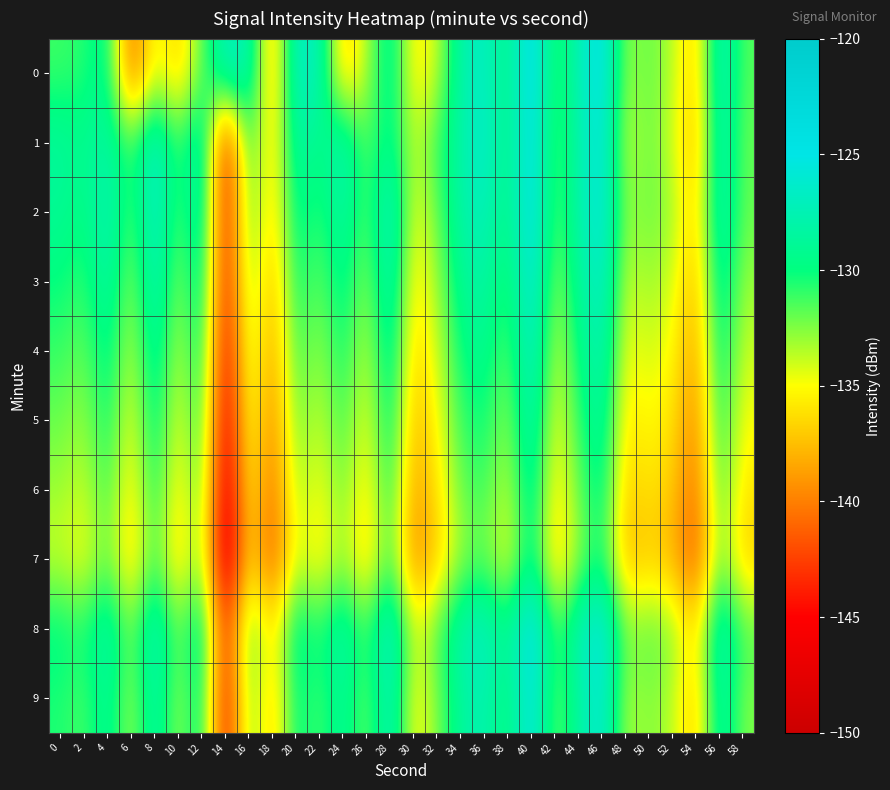

Reading right to left, list all the values displayed in this chart.

0: 58=-131.6	56=-126.7	54=-137.2	52=-133.5	50=-131.9	48=-133.1	46=-124.1	44=-127.5	42=-131.5	40=-123.5	38=-129.9	36=-126.5	34=-127.8	32=-134.0	30=-135.9	28=-128.2	26=-133.6	24=-137.4	22=-127.3	20=-126.3	18=-138.3	16=-127.2	14=-126.9	12=-131.8	10=-137.2	8=-134.1	6=-141.6	4=-128.9	2=-130.7	0=-131.2
1: 58=-132.0	56=-127.0	54=-138.0	52=-134.0	50=-132.0	48=-134.0	46=-125.0	44=-128.0	42=-132.0	40=-124.0	38=-130.0	36=-126.0	34=-128.0	32=-131.0	30=-134.0	28=-129.0	26=-132.0	24=-127.0	22=-130.0	20=-128.0	18=-136.7	16=-130.3	14=-144.9	12=-126.6	10=-131.5	8=-126.0	6=-131.3	4=-128.1	2=-129.4	0=-128.6
2: 58=-132.0	56=-127.0	54=-137.0	52=-133.0	50=-132.0	48=-133.0	46=-125.0	44=-128.0	42=-132.0	40=-124.0	38=-130.0	36=-127.0	34=-128.0	32=-132.0	30=-135.0	28=-126.0	26=-132.0	24=-128.0	22=-131.0	20=-129.0	18=-137.0	16=-131.0	14=-145.0	12=-127.0	10=-132.0	8=-126.0	6=-132.0	4=-127.0	2=-130.0	0=-129.0
3: 58=-133.0	56=-128.0	54=-138.0	52=-134.0	50=-133.0	48=-134.0	46=-126.0	44=-129.0	42=-133.0	40=-125.0	38=-131.0	36=-128.0	34=-129.0	32=-133.0	30=-136.0	28=-127.0	26=-133.0	24=-129.0	22=-132.0	20=-130.0	18=-138.0	16=-132.0	14=-145.0	12=-128.0	10=-133.0	8=-127.0	6=-133.0	4=-128.0	2=-131.0	0=-130.0
4: 58=-134.0	56=-129.0	54=-139.0	52=-135.0	50=-134.0	48=-135.0	46=-127.0	44=-130.0	42=-134.0	40=-126.0	38=-132.0	36=-129.0	34=-130.0	32=-134.0	30=-137.0	28=-128.0	26=-134.0	24=-130.0	22=-133.0	20=-131.0	18=-139.0	16=-133.0	14=-146.0	12=-129.0	10=-134.0	8=-128.0	6=-134.0	4=-129.0	2=-132.0	0=-131.0
5: 58=-135.0	56=-130.0	54=-140.0	52=-136.0	50=-135.0	48=-136.0	46=-128.0	44=-131.0	42=-135.0	40=-127.0	38=-133.0	36=-130.0	34=-131.0	32=-135.0	30=-138.0	28=-129.0	26=-135.0	24=-131.0	22=-134.0	20=-132.0	18=-140.0	16=-134.0	14=-147.0	12=-130.0	10=-135.0	8=-129.0	6=-135.0	4=-130.0	2=-133.0	0=-132.0
6: 58=-136.0	56=-131.0	54=-141.0	52=-137.0	50=-136.0	48=-137.0	46=-129.0	44=-132.0	42=-136.0	40=-128.0	38=-134.0	36=-131.0	34=-132.0	32=-136.0	30=-139.0	28=-130.0	26=-136.0	24=-132.0	22=-135.0	20=-133.0	18=-141.0	16=-135.0	14=-148.0	12=-131.0	10=-136.0	8=-130.0	6=-136.0	4=-131.0	2=-134.0	0=-133.0
7: 58=-137.0	56=-132.0	54=-142.0	52=-138.0	50=-137.0	48=-138.0	46=-130.0	44=-133.0	42=-137.0	40=-129.0	38=-135.0	36=-132.0	34=-133.0	32=-137.0	30=-140.0	28=-131.0	26=-137.0	24=-133.0	22=-136.0	20=-134.0	18=-142.0	16=-136.0	14=-149.0	12=-132.0	10=-137.0	8=-131.0	6=-137.0	4=-132.0	2=-135.0	0=-134.0
8: 58=-131.5	56=-126.5	54=-136.5	52=-132.5	50=-131.5	48=-132.5	46=-124.5	44=-127.5	42=-131.5	40=-123.5	38=-129.5	36=-126.5	34=-127.5	32=-131.5	30=-134.5	28=-125.5	26=-131.5	24=-127.5	22=-130.5	20=-128.5	18=-136.5	16=-130.5	14=-144.5	12=-127.5	10=-132.5	8=-126.5	6=-132.5	4=-127.5	2=-130.5	0=-129.5
9: 58=-132.5	56=-127.5	54=-137.5	52=-133.5	50=-132.5	48=-133.5	46=-125.5	44=-128.5	42=-132.5	40=-124.5	38=-130.5	36=-127.5	34=-128.5	32=-132.5	30=-135.5	28=-126.5	26=-132.5	24=-128.5	22=-131.5	20=-129.5	18=-137.5	16=-131.5	14=-145.5	12=-128.5	10=-133.5	8=-127.5	6=-133.5	4=-128.5	2=-131.5	0=-130.5